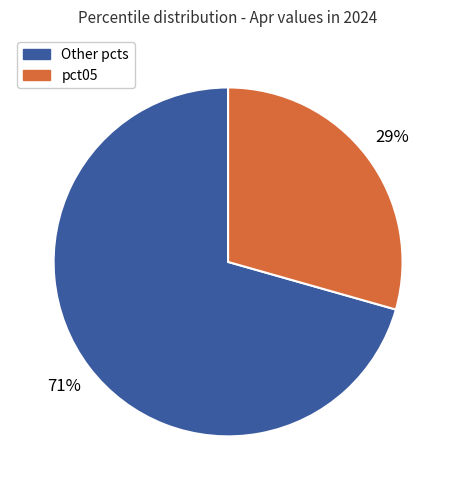

To the nearest percent, what is the average slice percentage?

50%